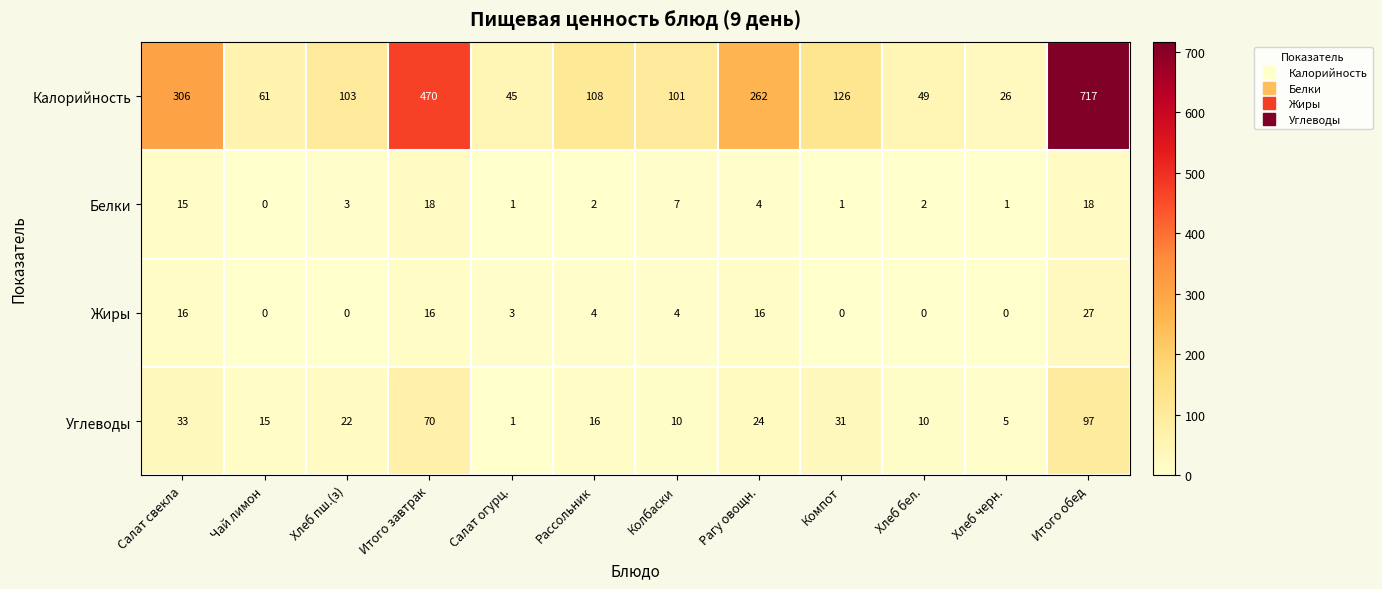

At which label does Белки reach its minimum?

Чай лимон